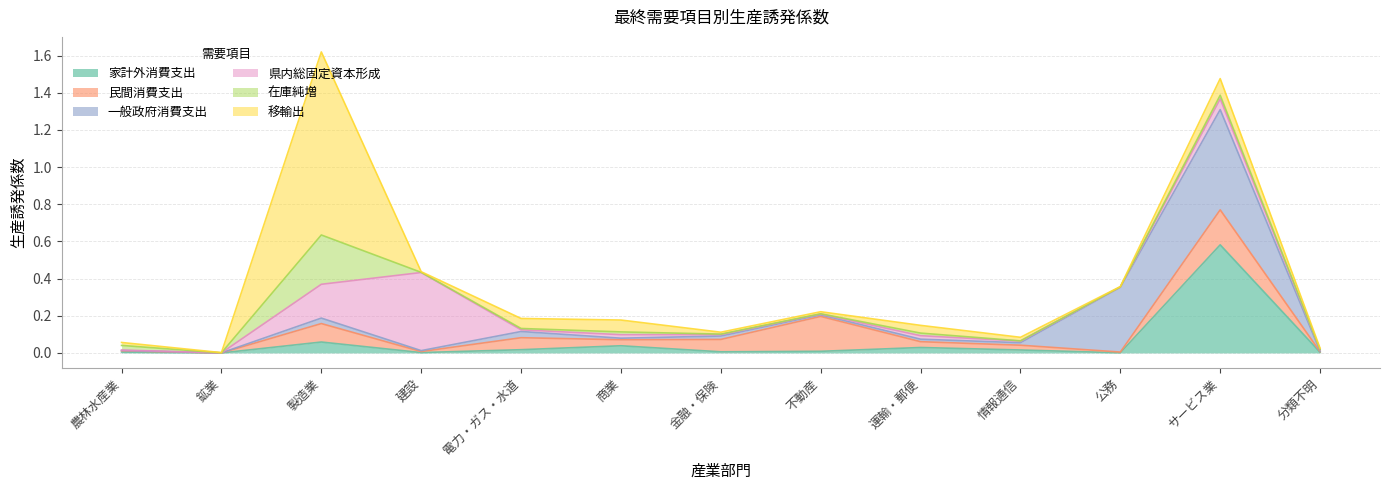

True or false: 移輸出 and 一般政府消費支出 intersect in this chart.

True